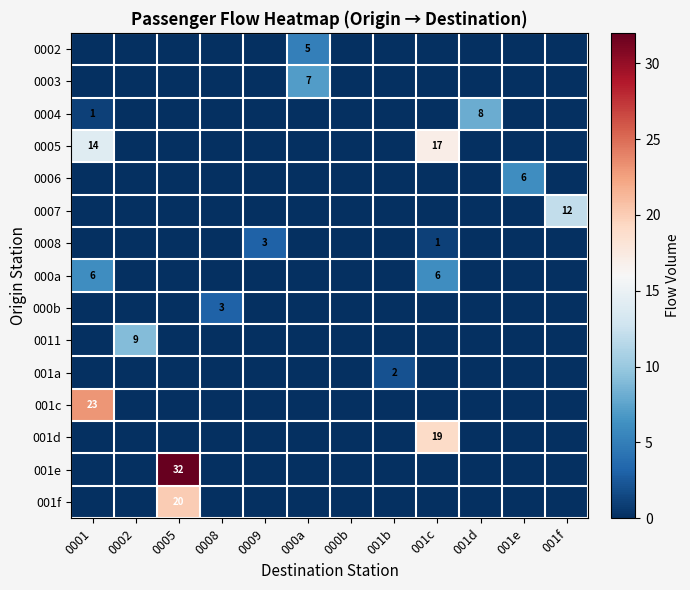

Between 0001 and 000b, which series saw the biggest shift?

001c